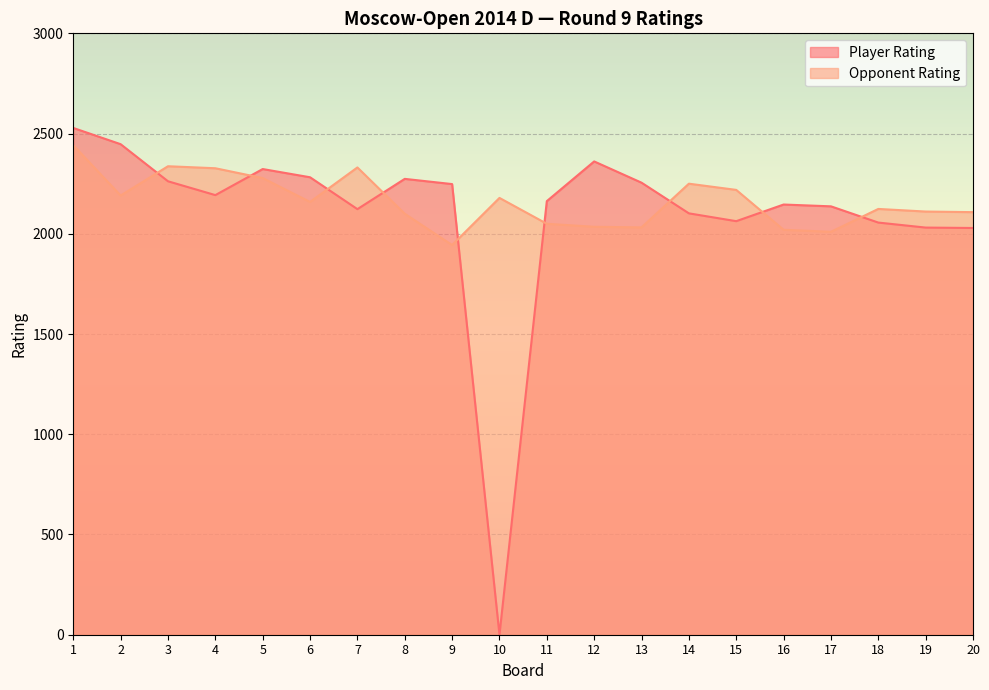

Where do Player Rating and Opponent Rating first cross each other?

2 and 3